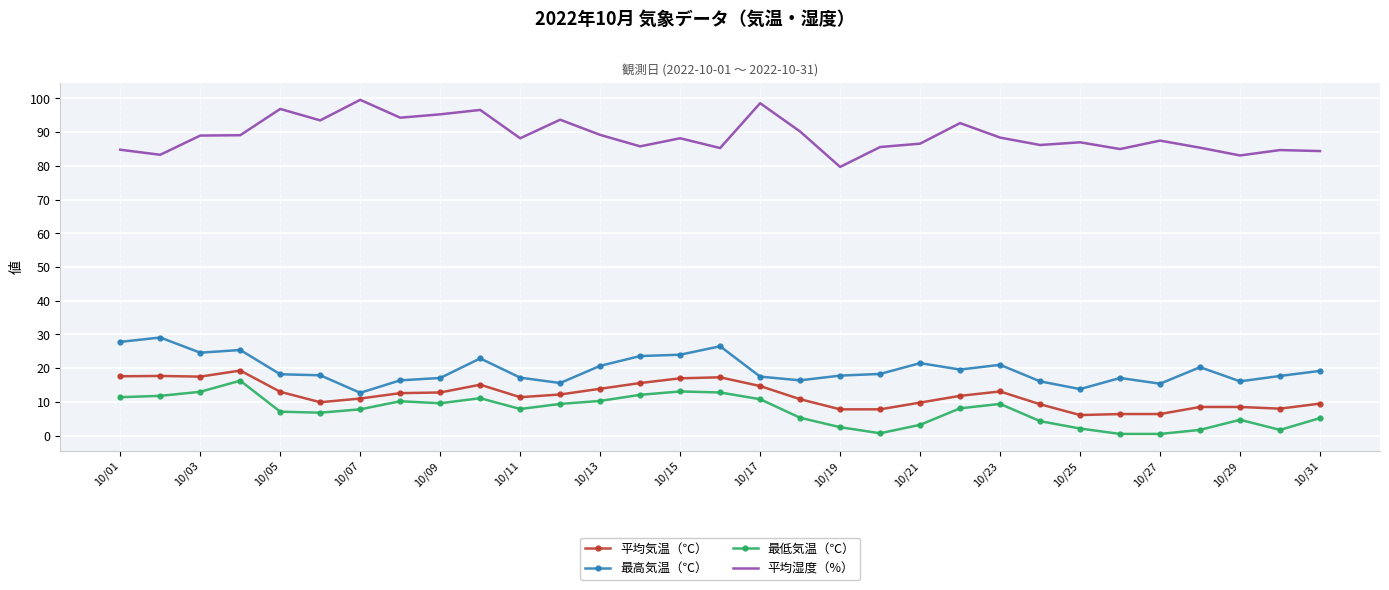

Which series has the largest total across all categories?

平均湿度（%）